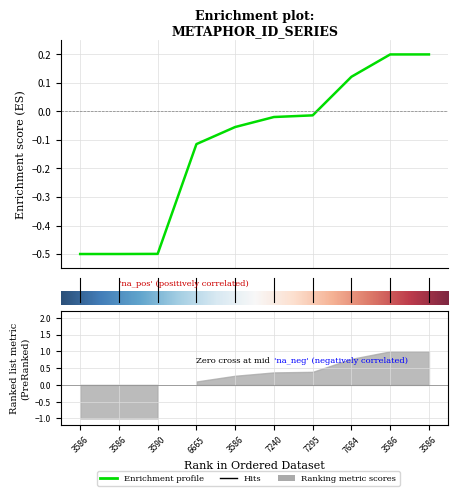

What is the label of the 6th point from the left?

7240